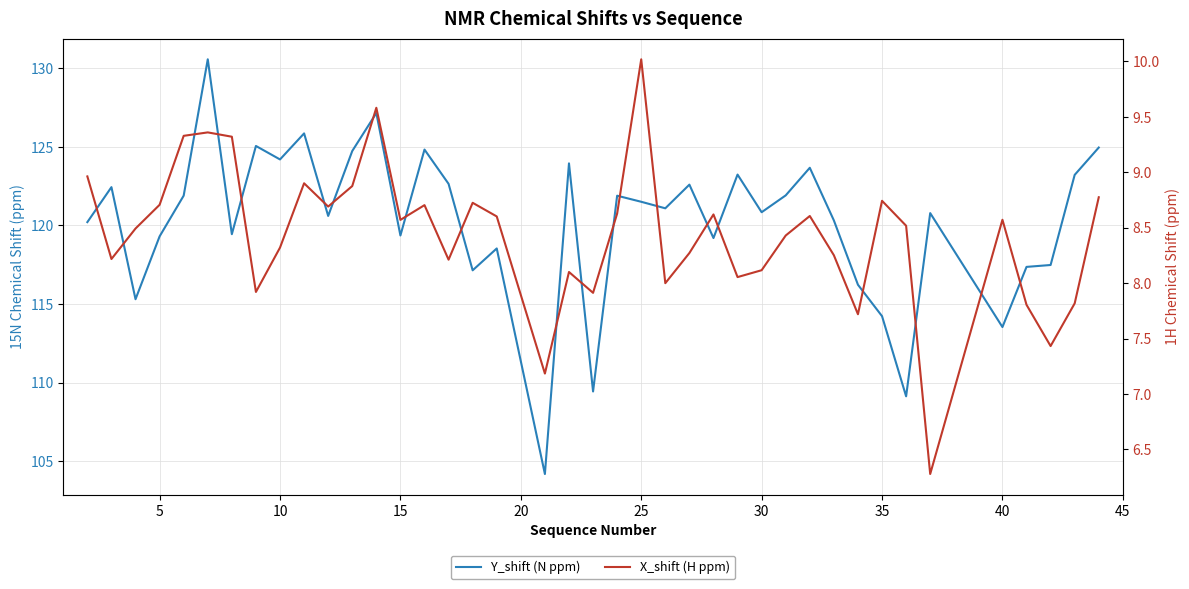

How many interior local valleys does the Y_shift (N ppm) series have?

13